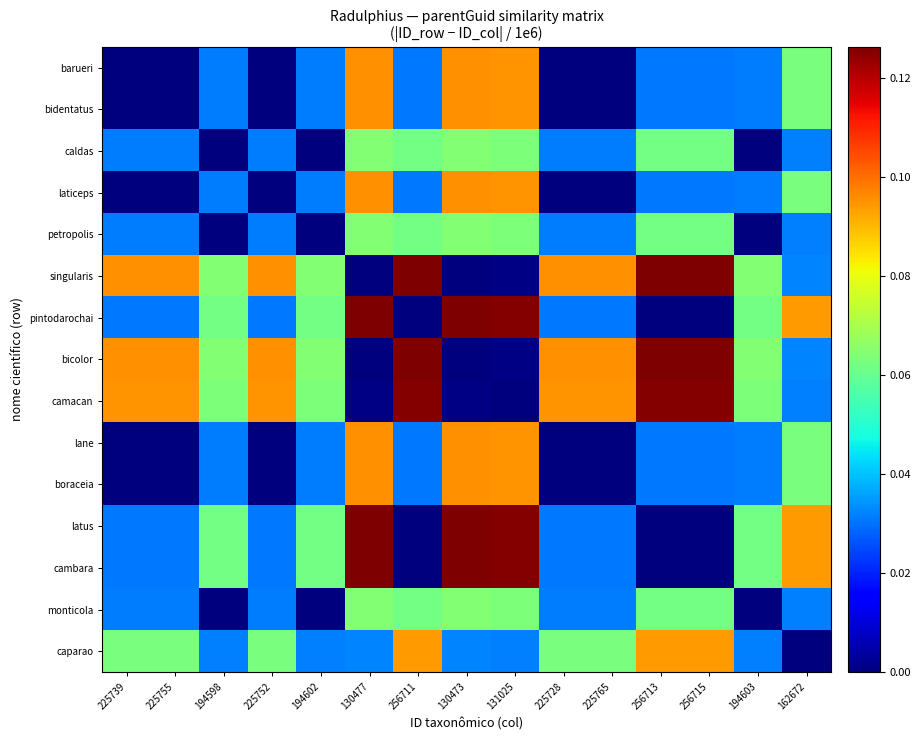

Which series has the largest range (max minus min)?

bicolor